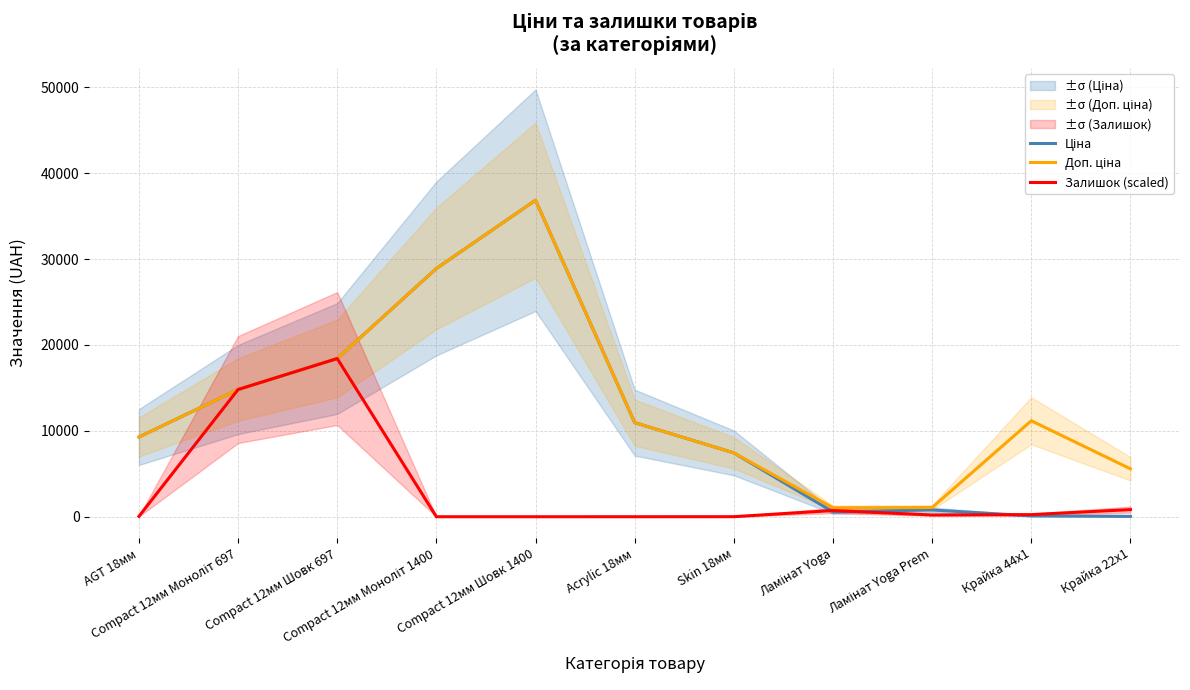

At which category is the sum across all series the highest?

Compact 12мм Шовк 1400